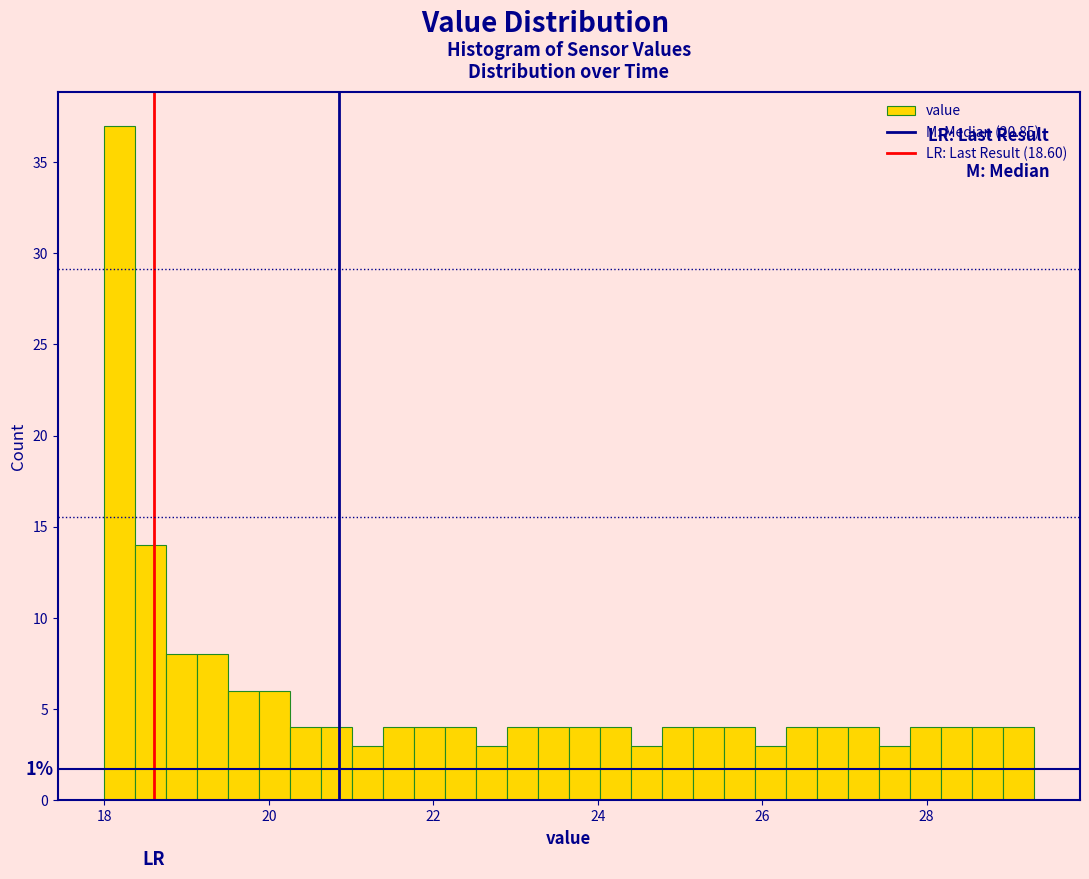

Read against the x-axis, roughly where is the centre of the tallest bar?

18.2